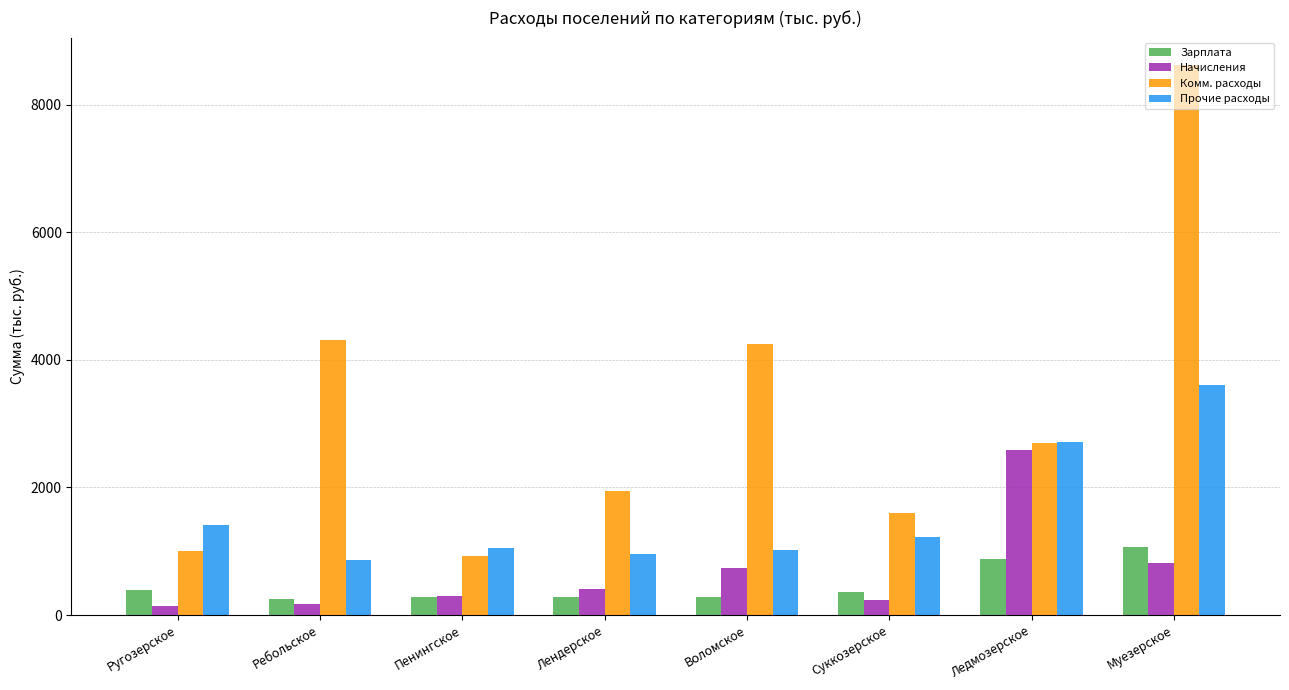

Is the value of Комм. расходы at Муезерское greater than the value of Зарплата at Суккозерское?

Yes